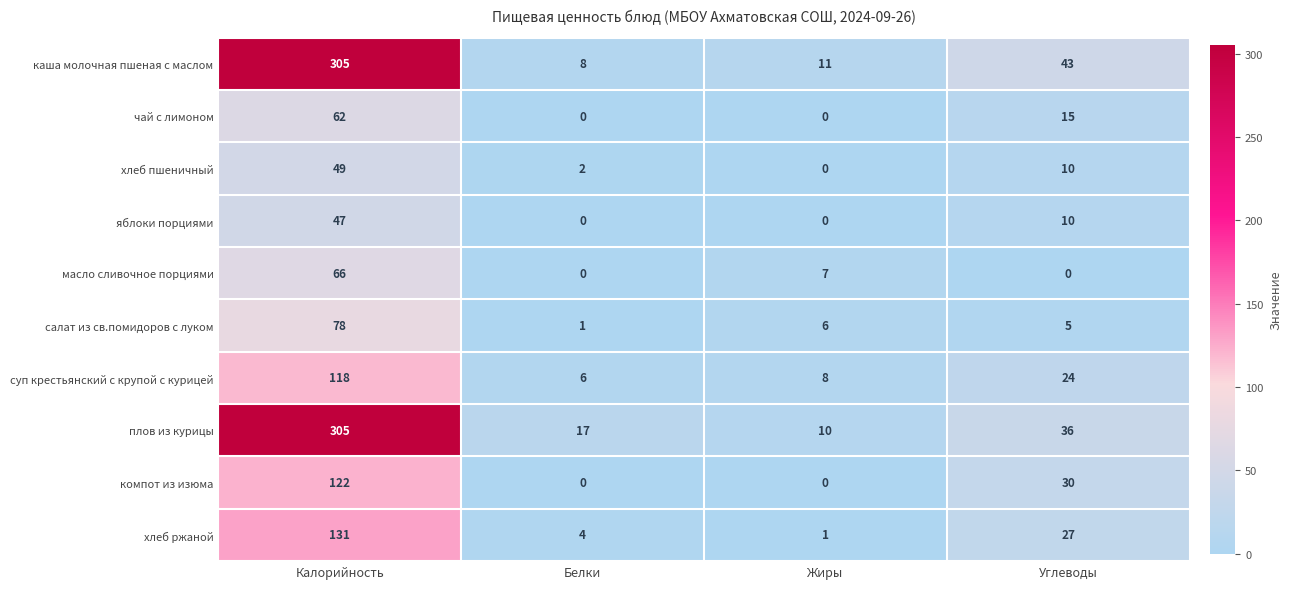

How many чай с лимоном values are between 0 and 62?

4